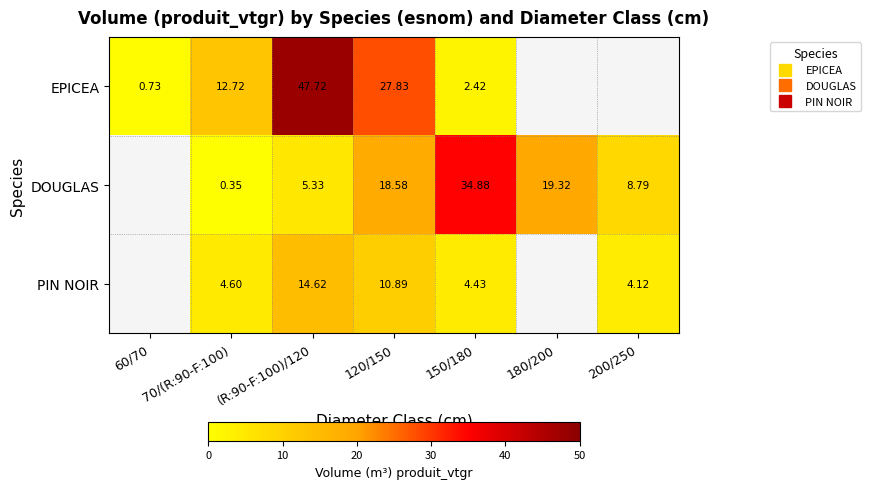

At which category is the sum across all series the highest?

(R:90-F:100)/120